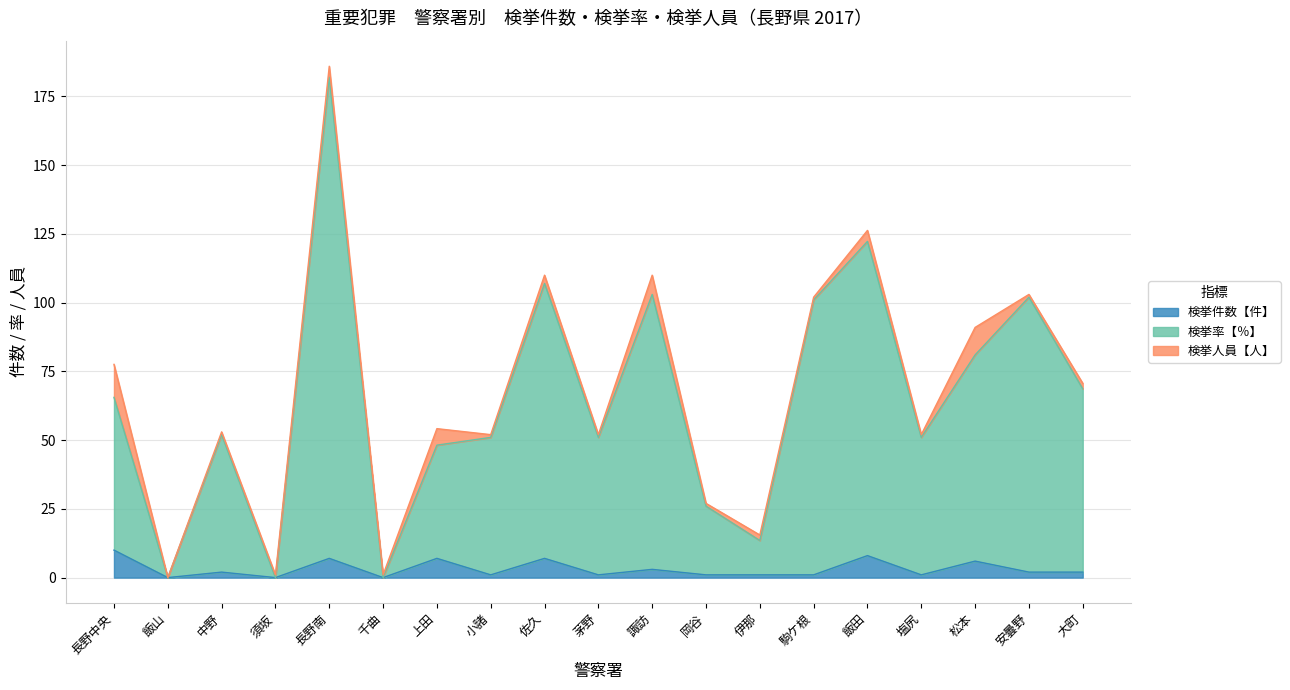

What is the highest value of the 検挙件数【件】 series?

10.0